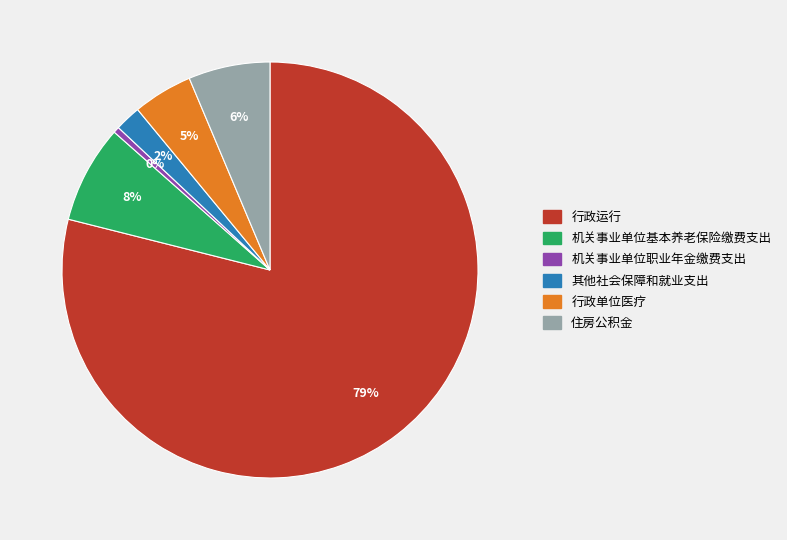

Is the sum of 行政单位医疗 and 机关事业单位基本养老保险缴费支出 greater than half?

No